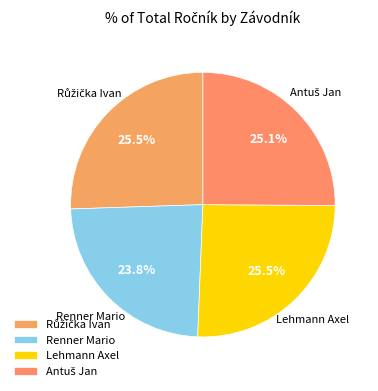

What is the ratio of the value at Renner Mario to the value at Lehmann Axel?

0.9